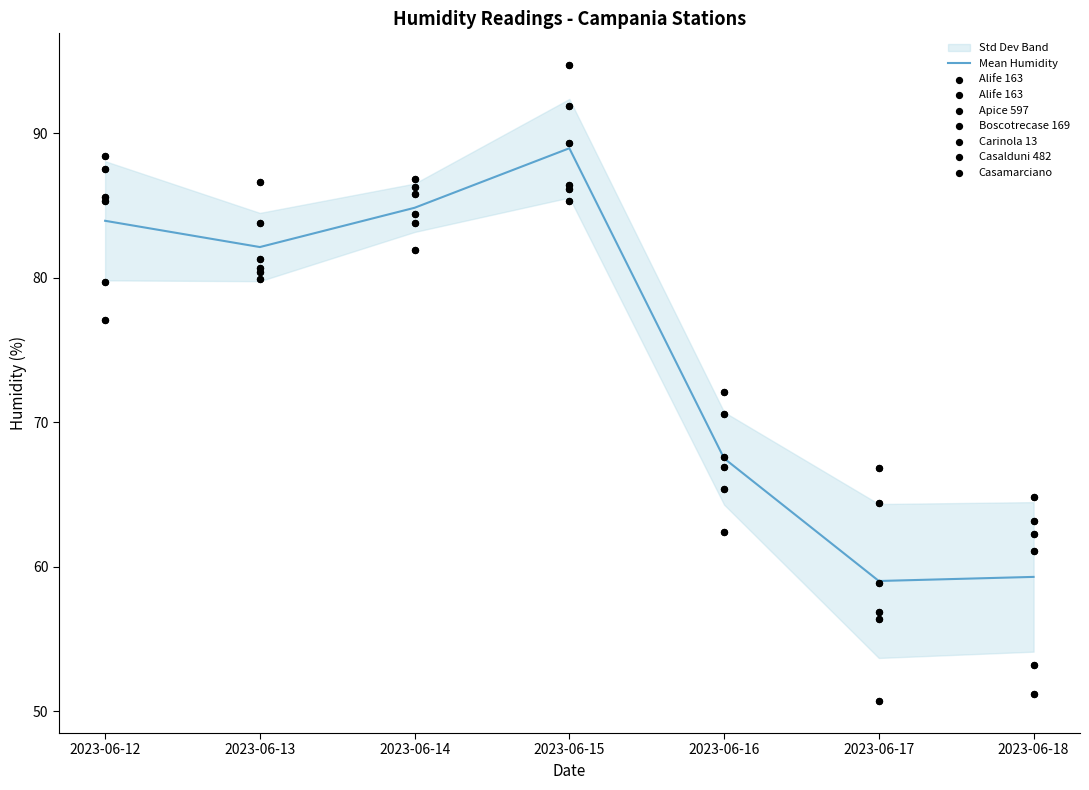

Which series has the largest Y range (max minus min)?

Apice 597